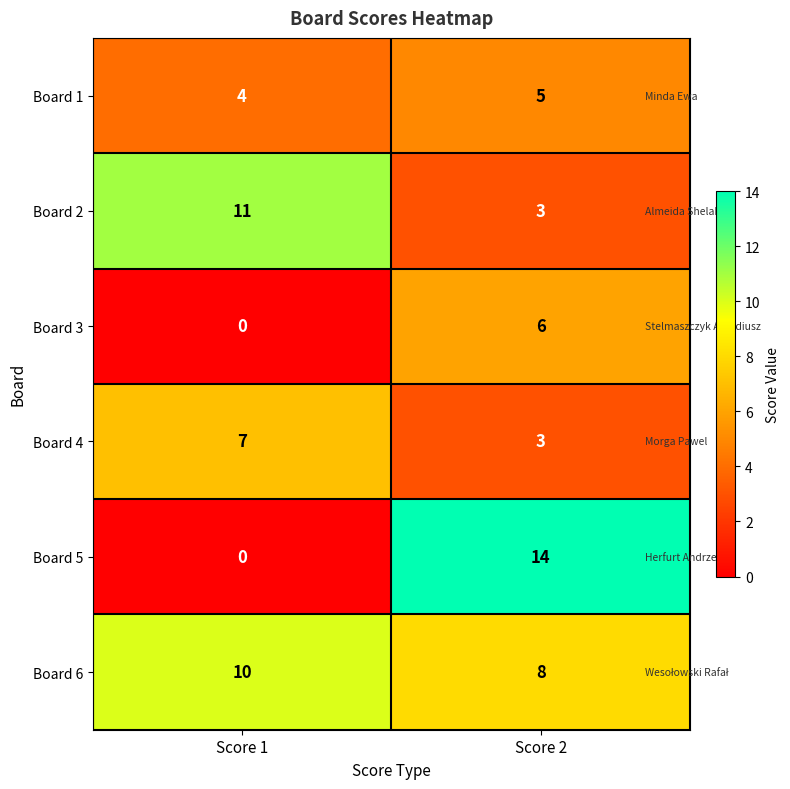

Which series has the widest spread of values?

Board 5